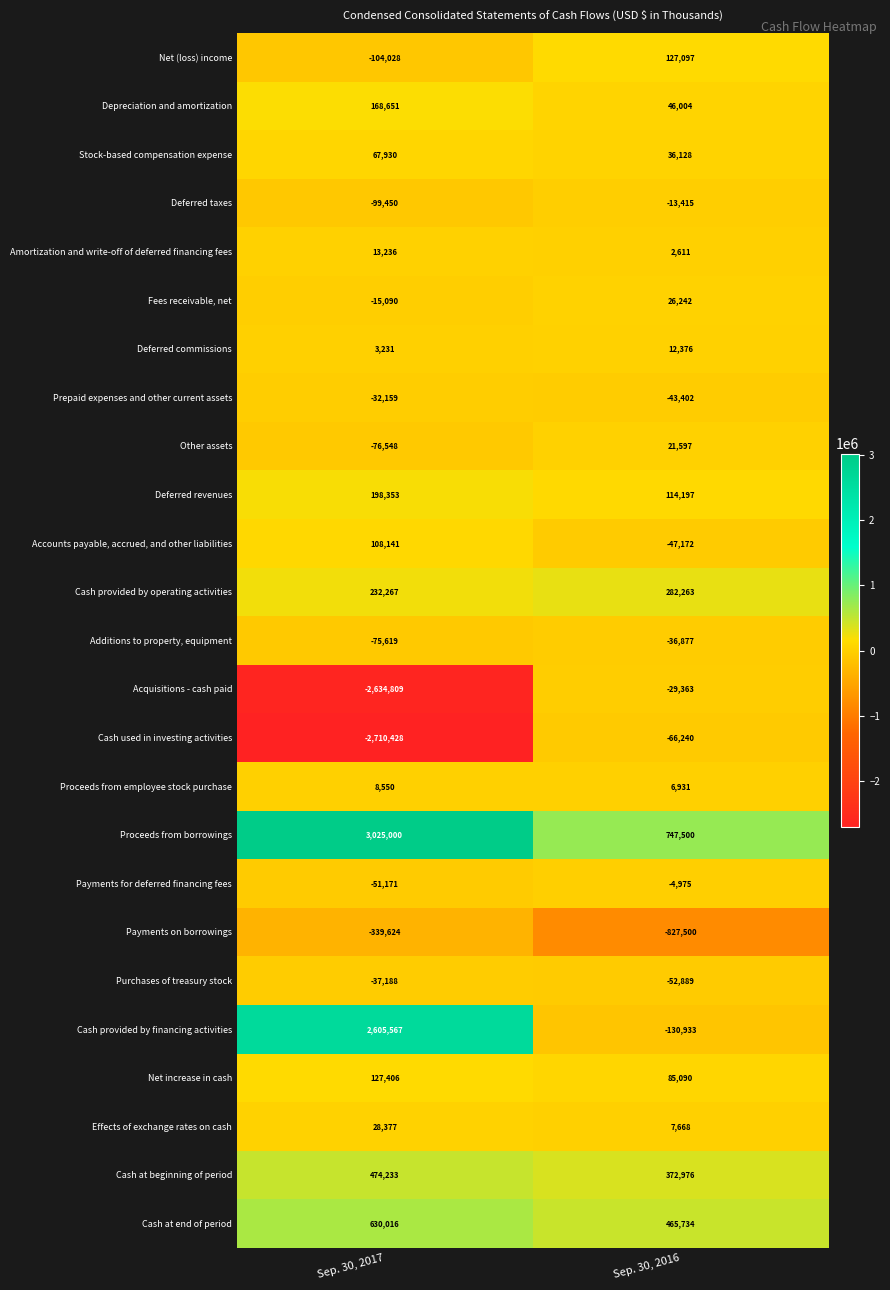

Which series has the widest spread of values?

Cash provided by financing activities